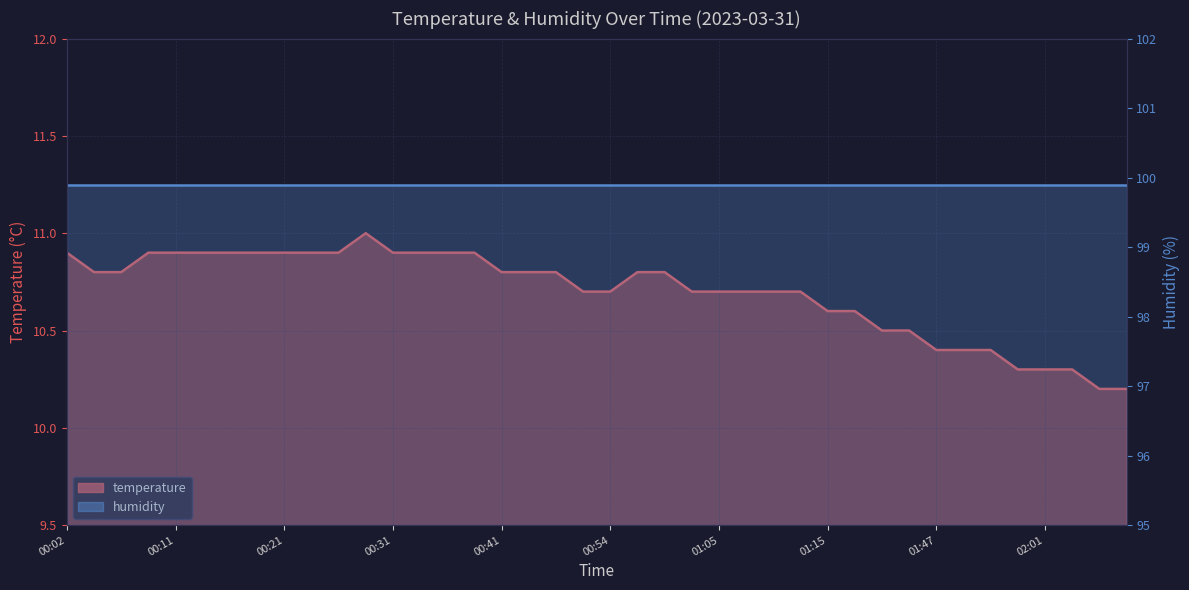

How many interior local peaks (higher than both neighbors) does the data have?

1